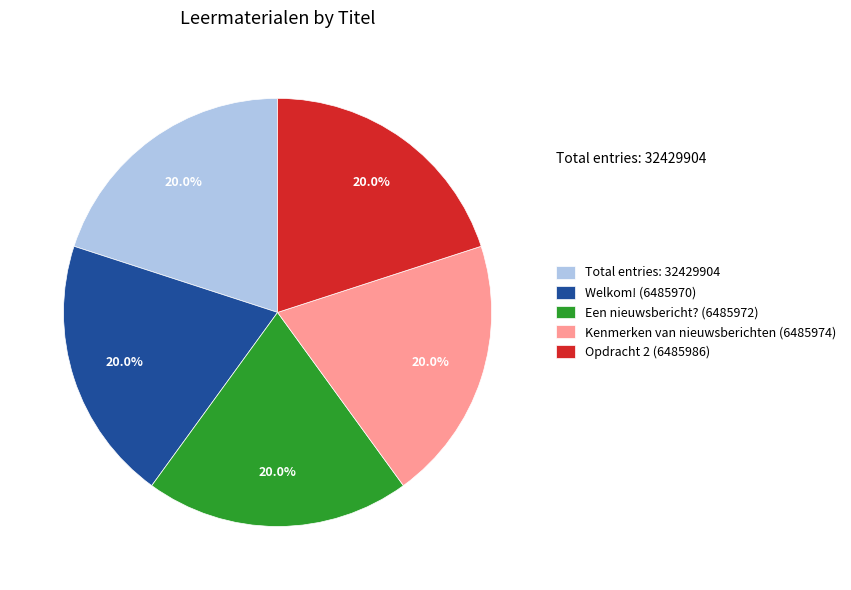

How many segments does this pie chart have?

5